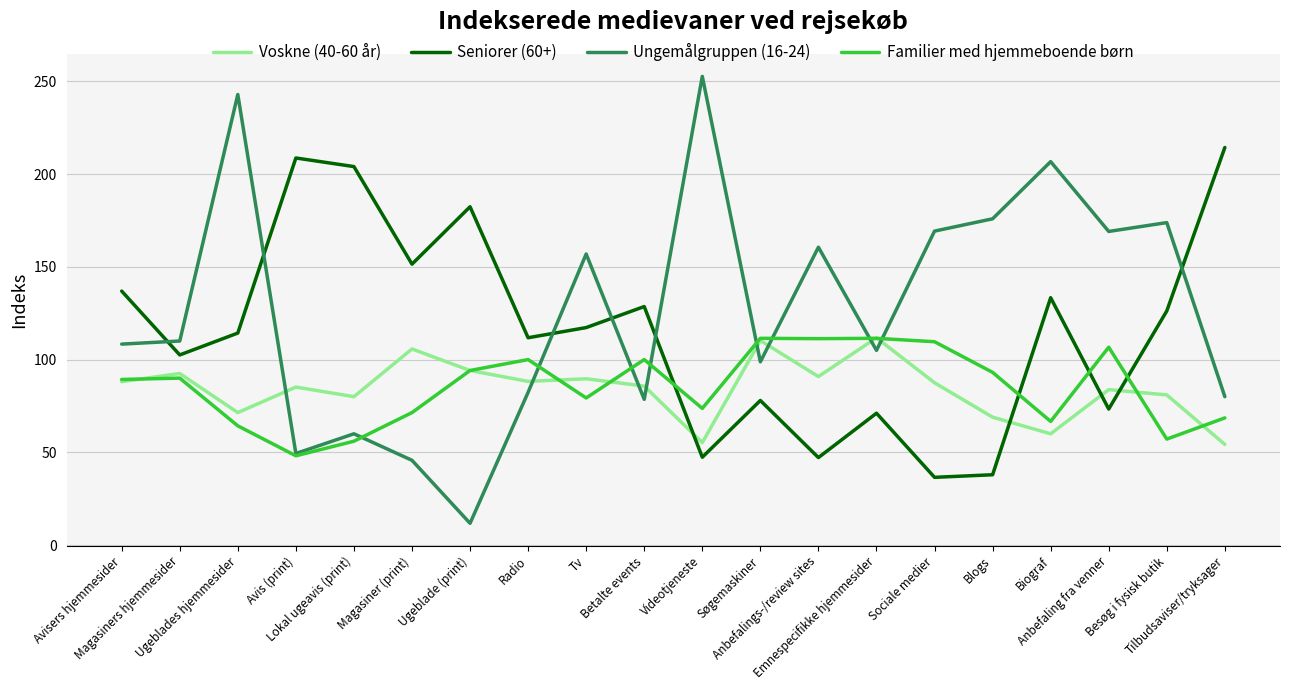

What is the difference between the highest and lowest values at Avisers hjemmesider?

48.8